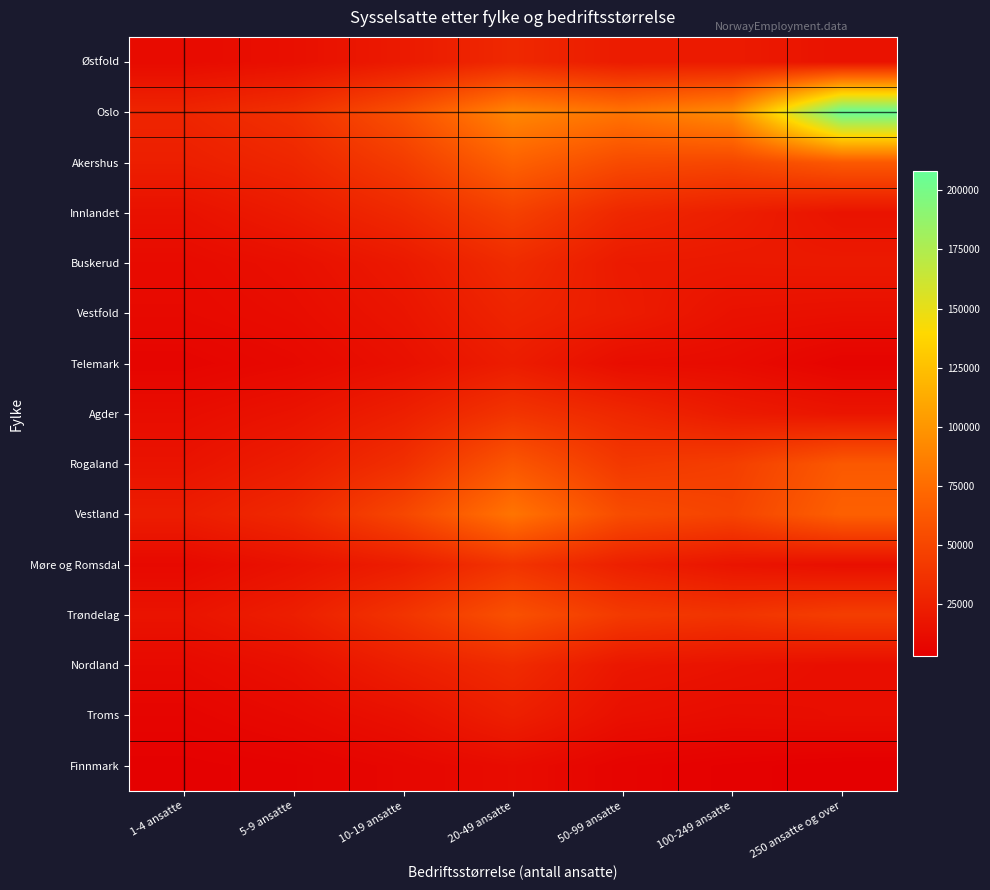

Reading right to left, list all the values displayed in this chart.

Østfold: 250 ansatte og over=15842	100-249 ansatte=21367	50-99 ansatte=21692	20-49 ansatte=30450	10-19 ansatte=20920	5-9 ansatte=13938	1-4 ansatte=10789
Oslo: 250 ansatte og over=207907	100-249 ansatte=94404	50-99 ansatte=80027	20-49 ansatte=91068	10-19 ansatte=57154	5-9 ansatte=35868	1-4 ansatte=28193
Akershus: 250 ansatte og over=62741	100-249 ansatte=50501	50-99 ansatte=52985	20-49 ansatte=68556	10-19 ansatte=43426	5-9 ansatte=29241	1-4 ansatte=23819
Innlandet: 250 ansatte og over=16252	100-249 ansatte=23740	50-99 ansatte=29644	20-49 ansatte=46610	10-19 ansatte=30927	5-9 ansatte=21602	1-4 ansatte=14902
Buskerud: 250 ansatte og over=20484	100-249 ansatte=19855	50-99 ansatte=20736	20-49 ansatte=32384	10-19 ansatte=20286	5-9 ansatte=13837	1-4 ansatte=10662
Vestfold: 250 ansatte og over=13954	100-249 ansatte=15155	50-99 ansatte=22147	20-49 ansatte=27835	10-19 ansatte=17415	5-9 ansatte=11990	1-4 ansatte=9769
Telemark: 250 ansatte og over=6180	100-249 ansatte=11138	50-99 ansatte=12324	20-49 ansatte=22586	10-19 ansatte=14267	5-9 ansatte=9394	1-4 ansatte=6765
Agder: 250 ansatte og over=17450	100-249 ansatte=21291	50-99 ansatte=29694	20-49 ansatte=38465	10-19 ansatte=24440	5-9 ansatte=16193	1-4 ansatte=11988
Rogaland: 250 ansatte og over=62907	100-249 ansatte=44962	50-99 ansatte=40880	20-49 ansatte=60890	10-19 ansatte=34741	5-9 ansatte=22863	1-4 ansatte=16071
Vestland: 250 ansatte og over=67508	100-249 ansatte=48605	50-99 ansatte=54104	20-49 ansatte=80176	10-19 ansatte=50548	5-9 ansatte=30727	1-4 ansatte=22777
Møre og Romsdal: 250 ansatte og over=13518	100-249 ansatte=16989	50-99 ansatte=24508	20-49 ansatte=38194	10-19 ansatte=23035	5-9 ansatte=15618	1-4 ansatte=9580
Trøndelag: 250 ansatte og over=44840	100-249 ansatte=38178	50-99 ansatte=42066	20-49 ansatte=57295	10-19 ansatte=38162	5-9 ansatte=23712	1-4 ansatte=16489
Nordland: 250 ansatte og over=12827	100-249 ansatte=15757	50-99 ansatte=18514	20-49 ansatte=32192	10-19 ansatte=24045	5-9 ansatte=14130	1-4 ansatte=9872
Troms: 250 ansatte og over=12869	100-249 ansatte=11787	50-99 ansatte=14038	20-49 ansatte=24592	10-19 ansatte=14721	5-9 ansatte=9910	1-4 ansatte=6780
Finnmark: 250 ansatte og over=3130	100-249 ansatte=4387	50-99 ansatte=6171	20-49 ansatte=11680	10-19 ansatte=8196	5-9 ansatte=5423	1-4 ansatte=4209